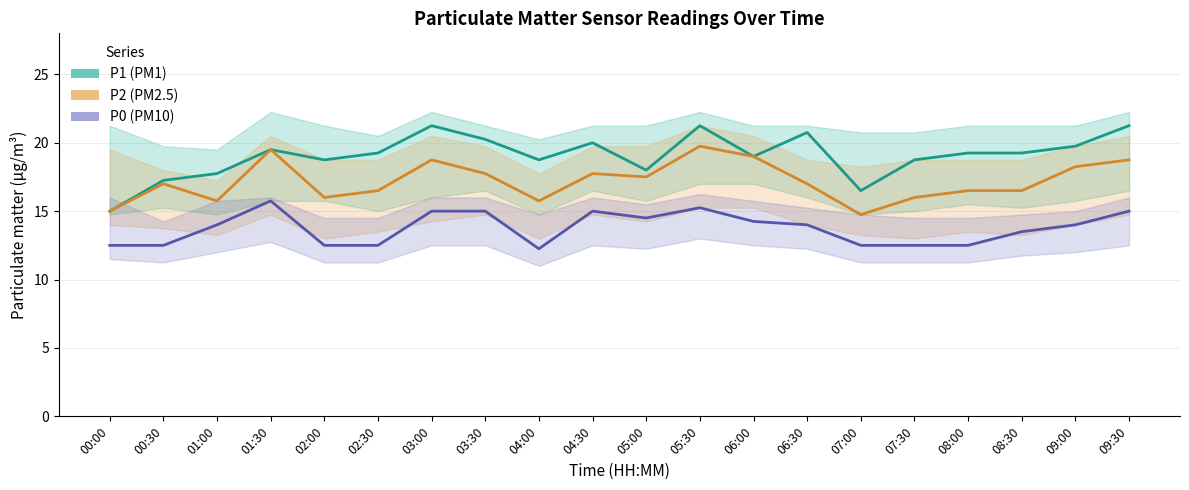

Which series has the largest total across all categories?

P1 (PM1)